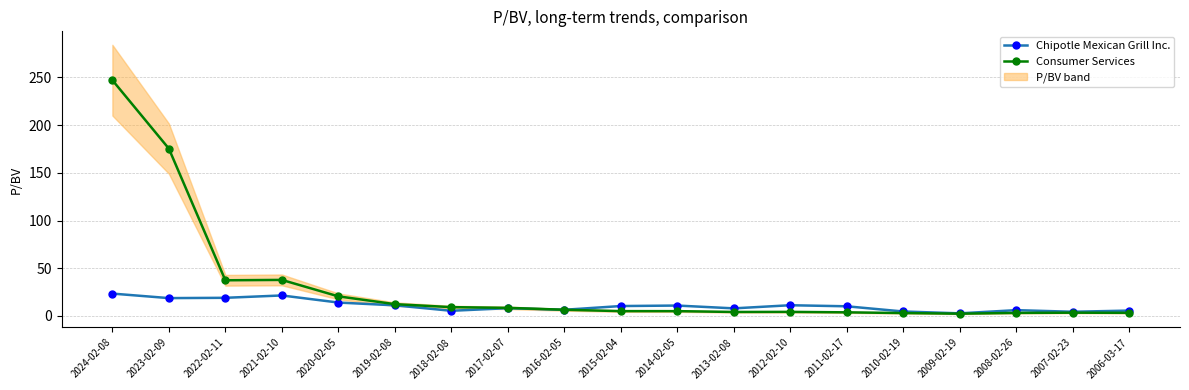

What is the difference between the Chipotle Mexican Grill Inc. values at 2023-02-09 and 2015-02-04?

8.3